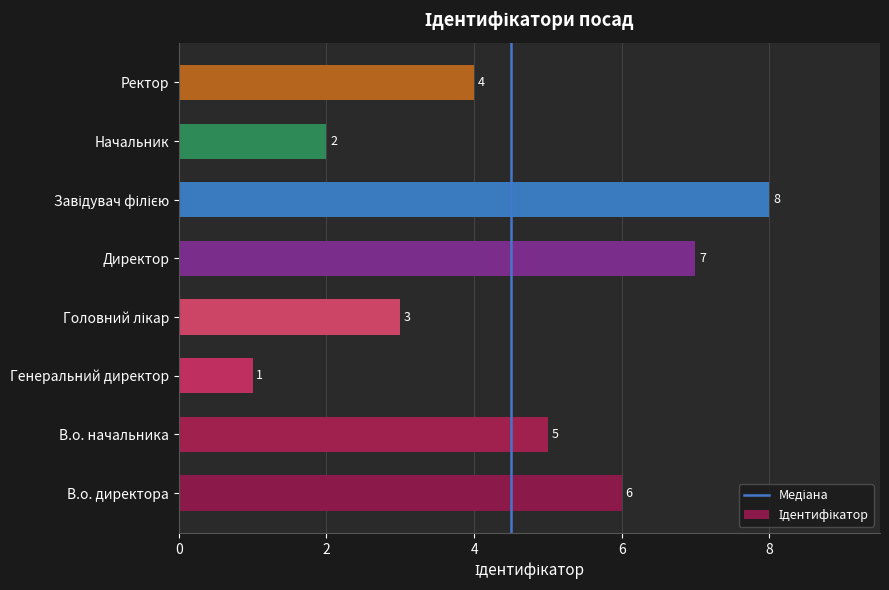

How many values are between 3 and 7?

5